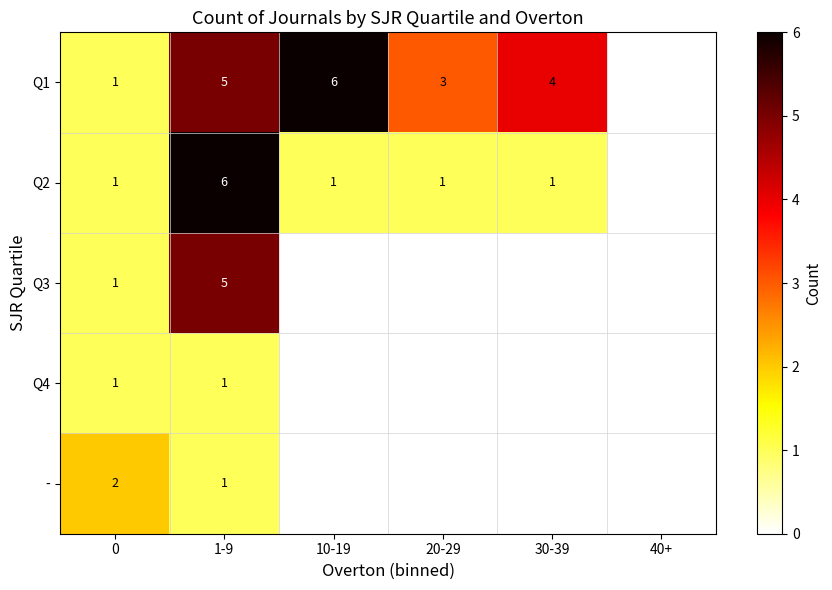

The value of - at 1-9 is 0. True or false?

False